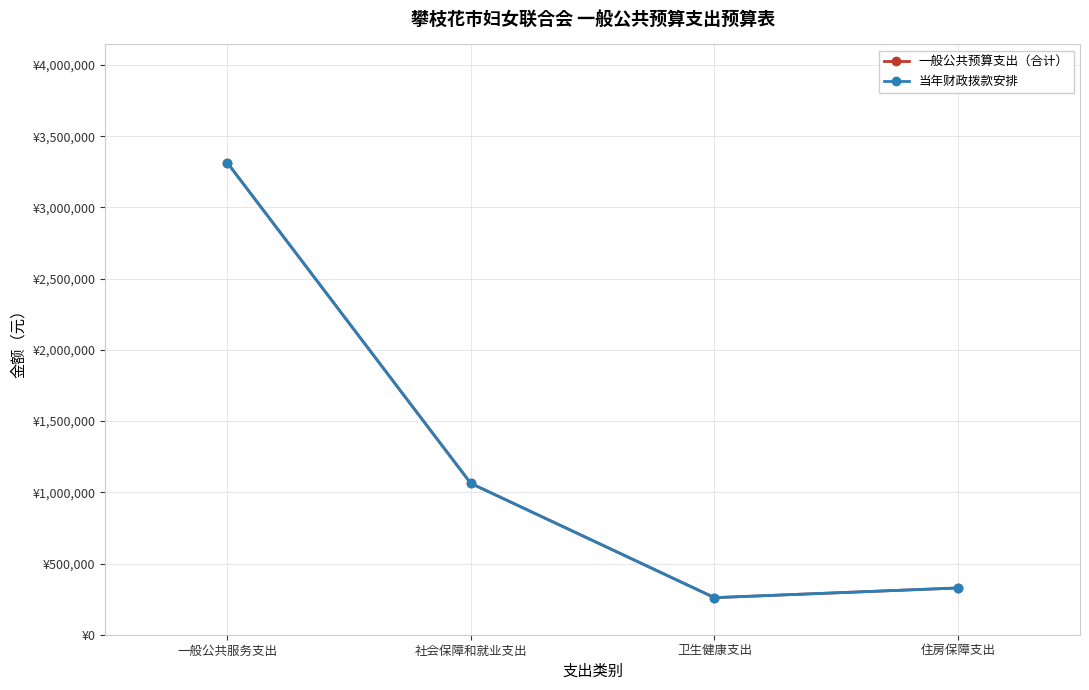

Is this an area chart (filled region under the line)?

No